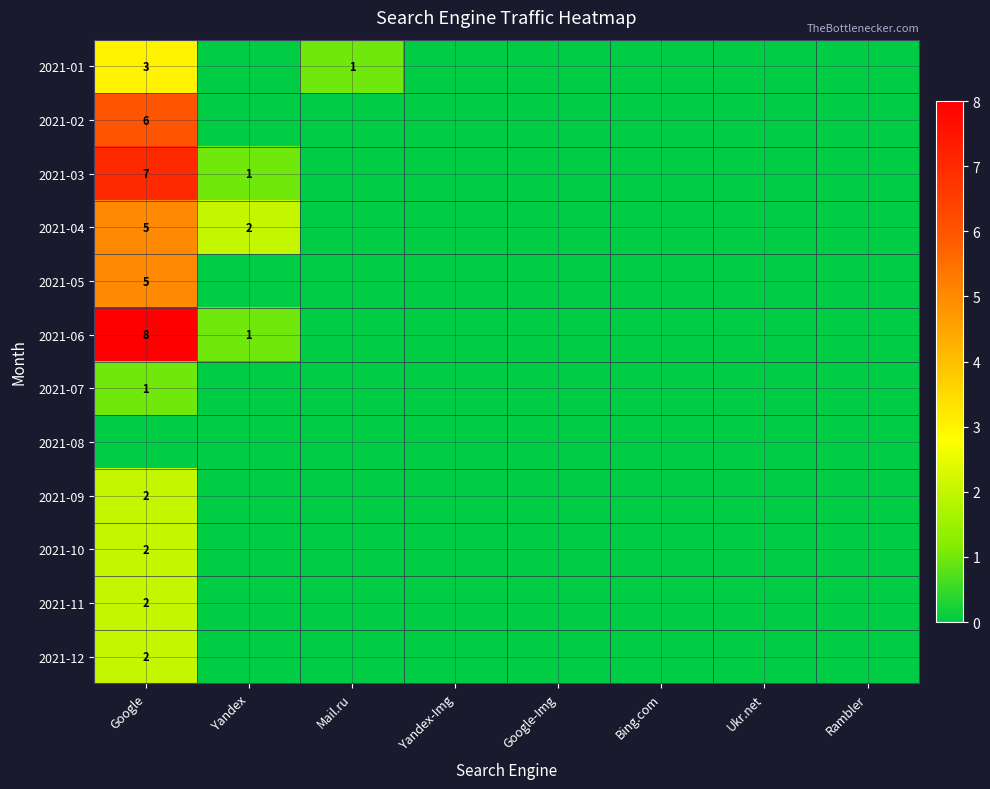

At how many categories does at least one series exceed 6?

1